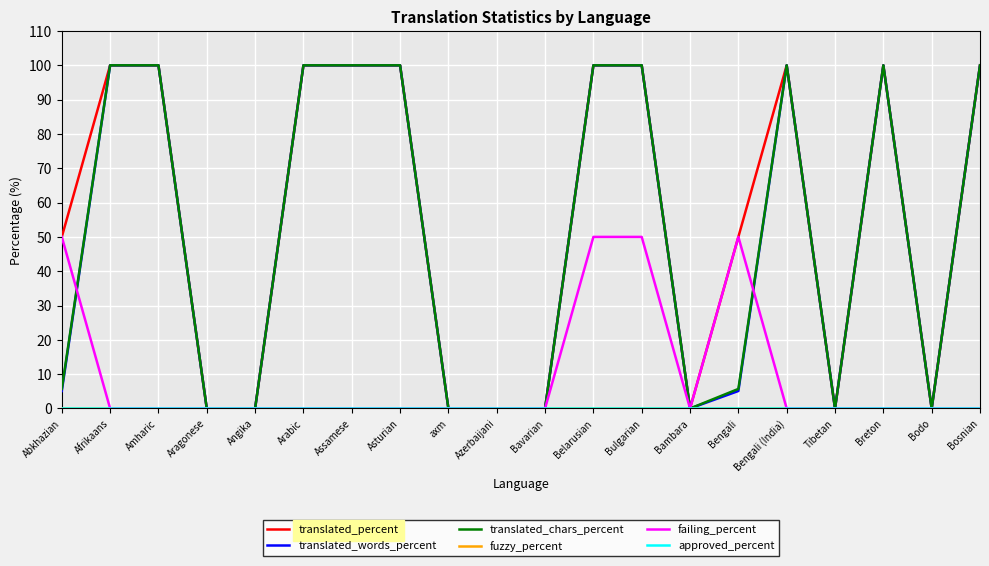

Rank the categories by approved_percent value from lowest to highest.

Abkhazian, Afrikaans, Amharic, Aragonese, Angika, Arabic, Assamese, Asturian, axm, Azerbaijani, Bavarian, Belarusian, Bulgarian, Bambara, Bengali, Bengali (India), Tibetan, Breton, Bodo, Bosnian